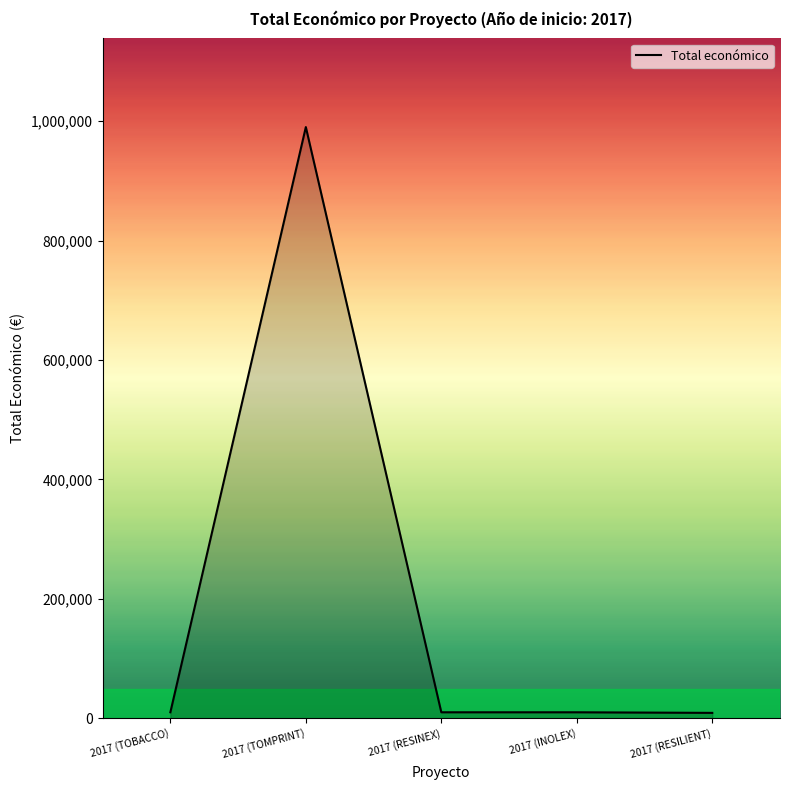

At which category does the data reach its first local peak?

2017 (TOMPRINT)